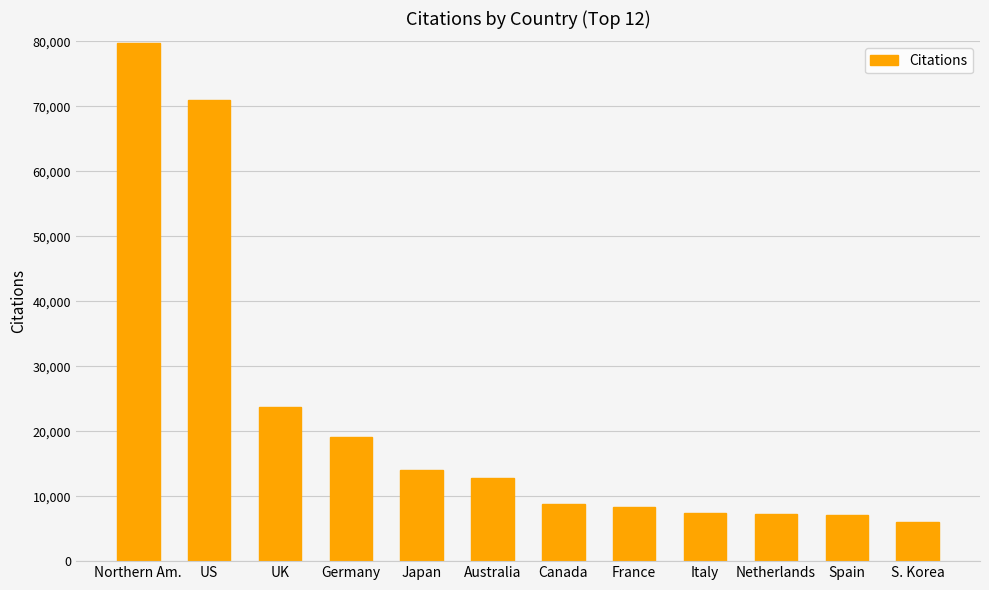

What is the sum of all values?

265546